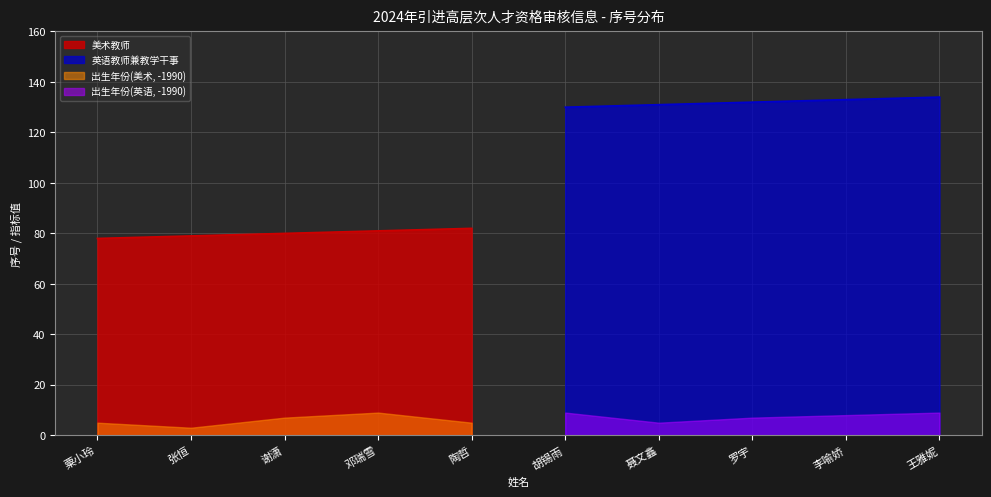

The 英语教师兼教学干事 series shows 134 at 王雅妮. True or false?

True